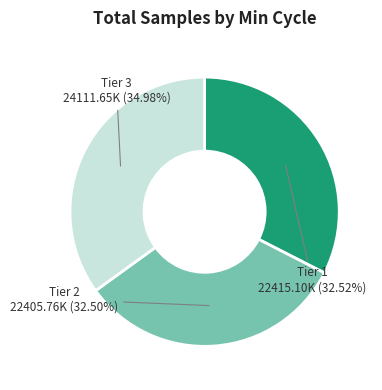

Is Tier 1 the majority of the pie?

No